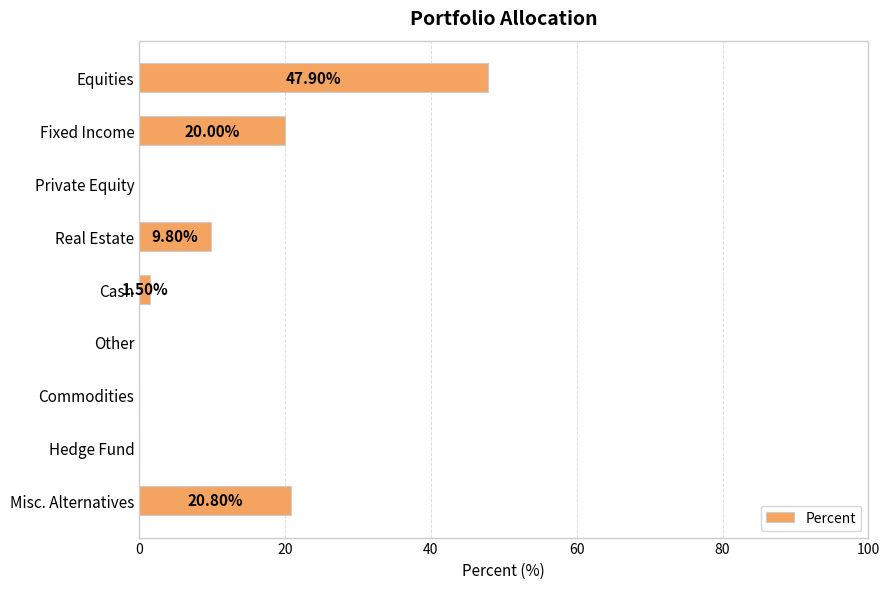

What is the change in value from Private Equity to Misc. Alternatives?

+20.8